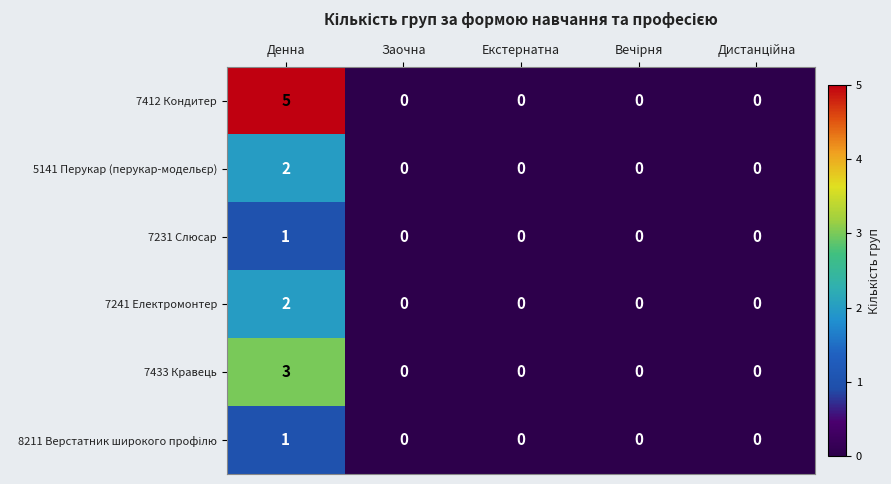

Read the 7412 Кондитер value at Денна.

5